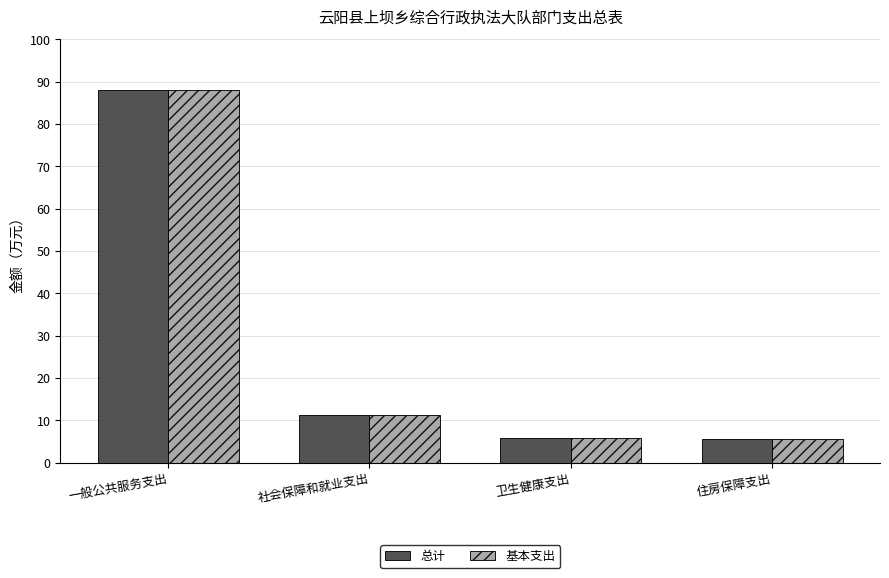

How many series are shown in this chart?

2